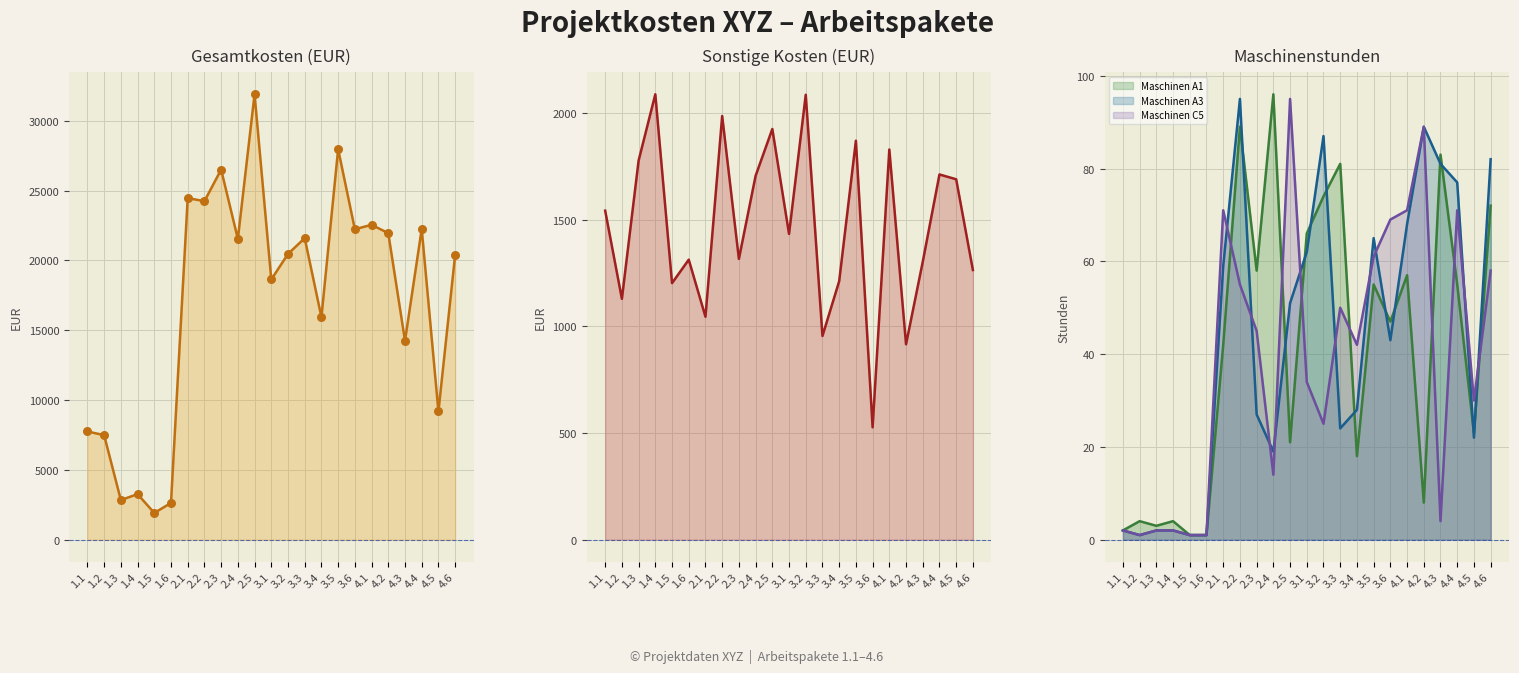

At which category is the sum across all series the highest?

2.5